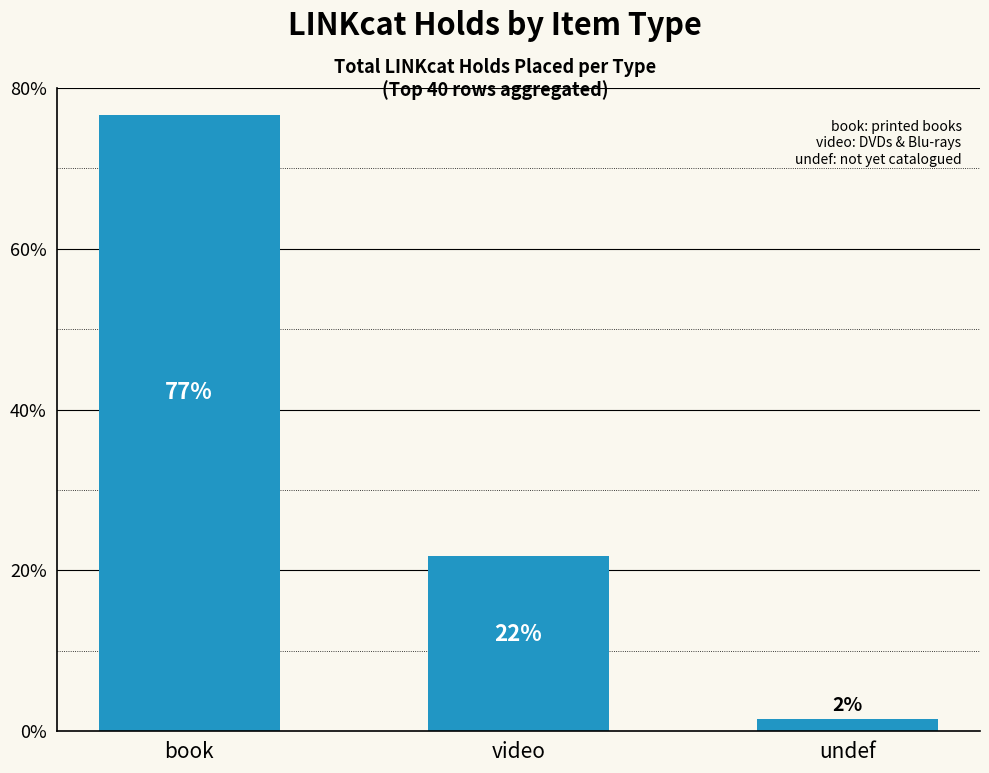

What value does the data have at video?

21.8